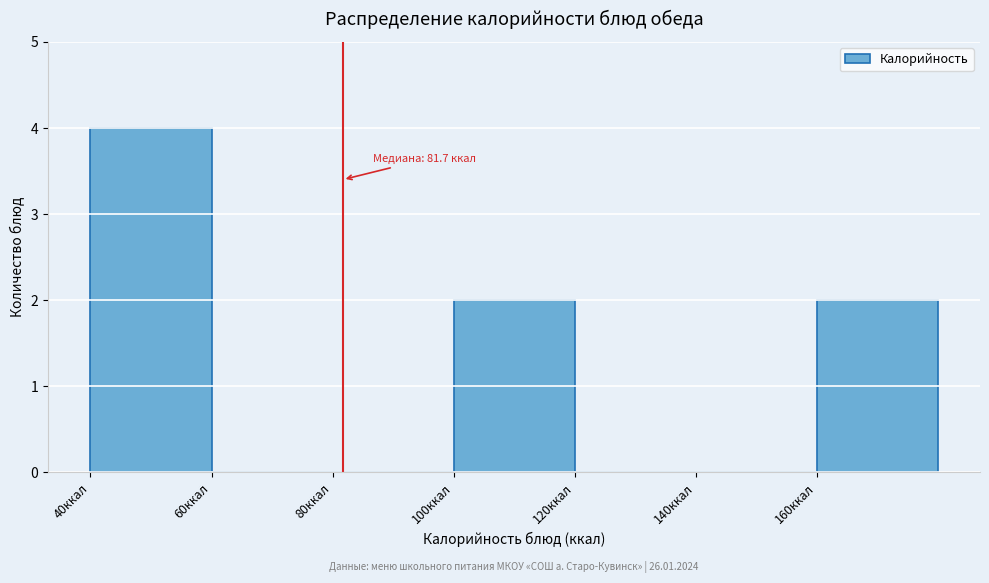

Over which range of the x-axis is the bar tallest?

40 to 60